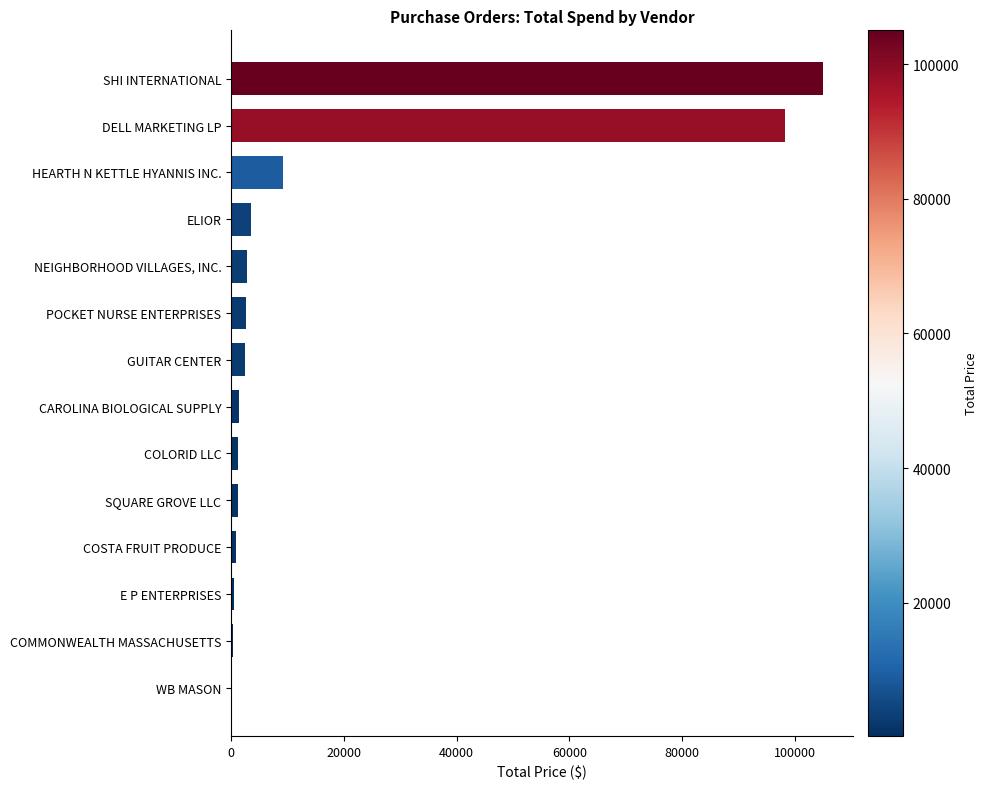

Where is the data nearest to the value 52609?

HEARTH N KETTLE HYANNIS INC.